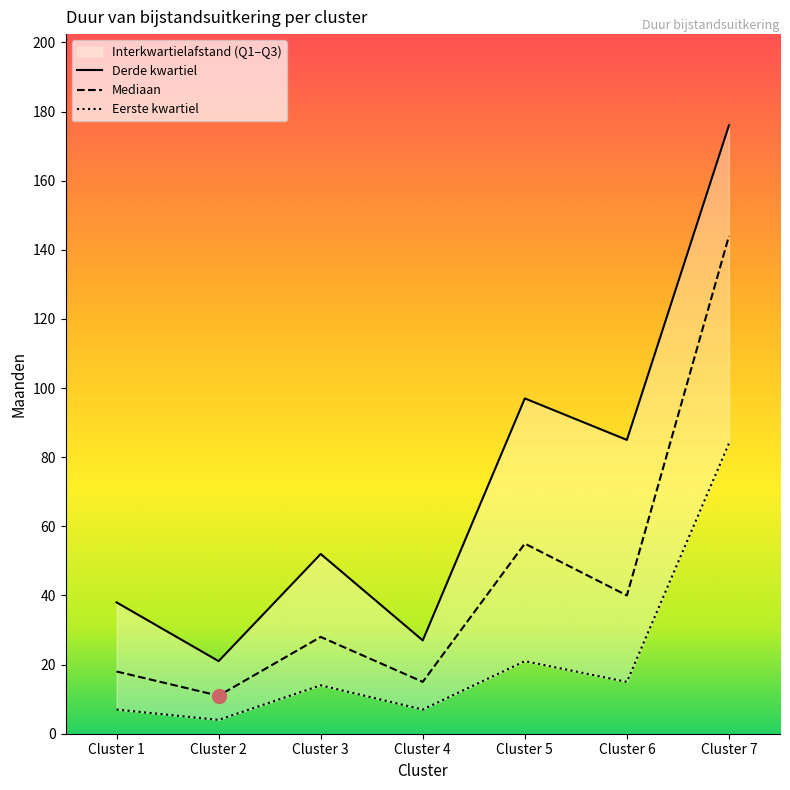

What is the difference between the highest and lowest values at Cluster 3?

38